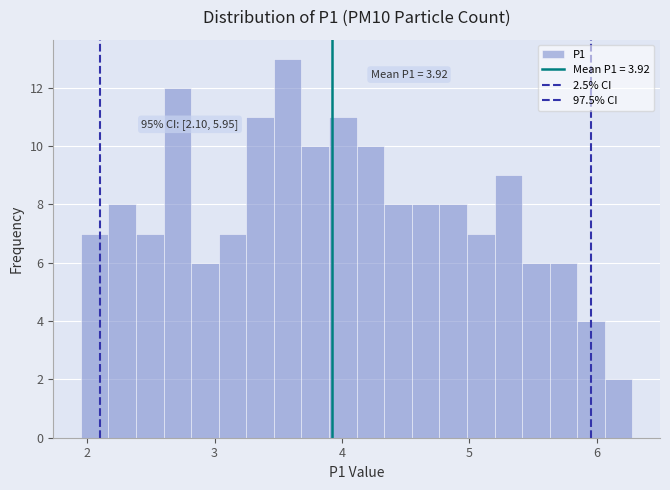

Around what value on the x-axis is the tallest bar? Give the approximate position of its centre, as read against the axis.

3.6